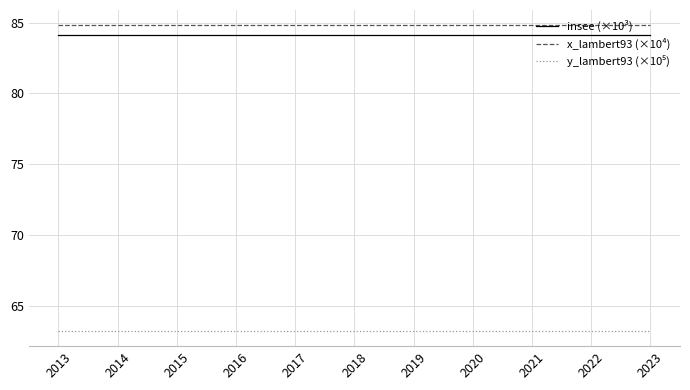

True or false: insee (×10³) and x_lambert93 (×10⁴) cross at least once.

False